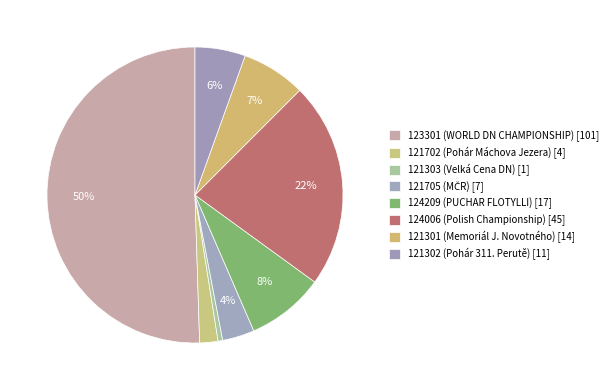

What percentage do 123301 (WORLD DN CHAMPIONSHIP) and 121705 (MČR) together represent?

54.0%